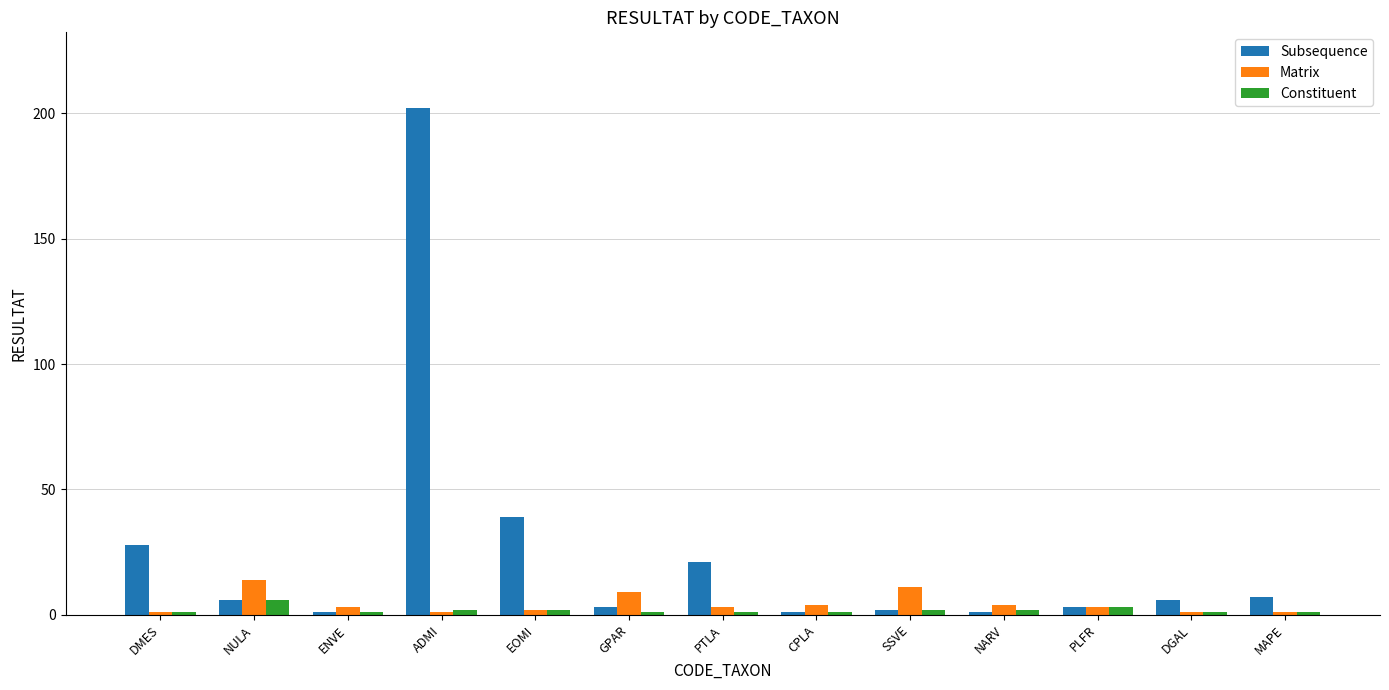

What is the maximum value shown in the chart?

202